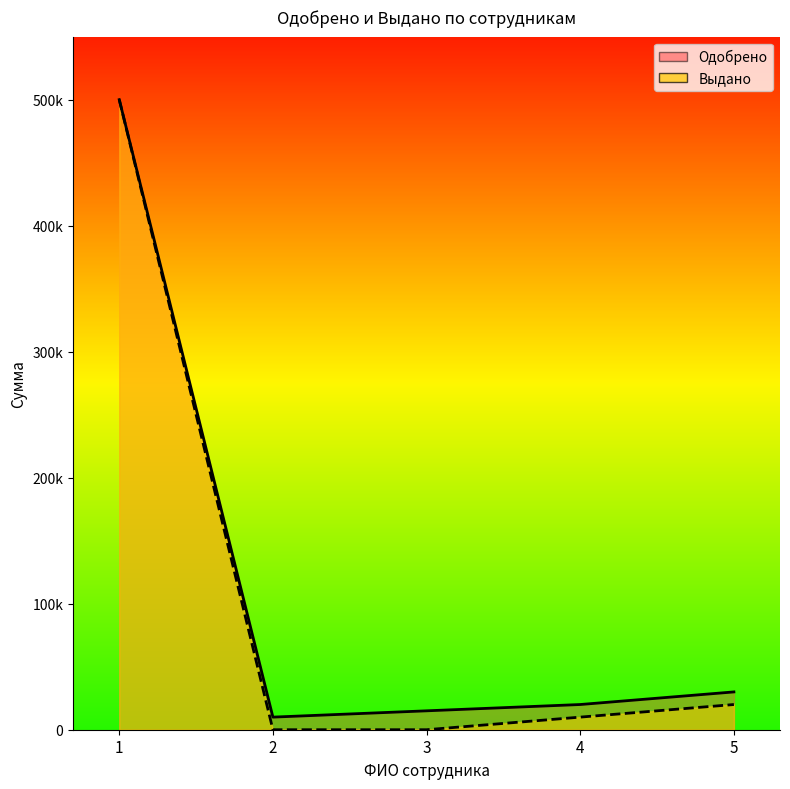

What is the value of the Выдано point at the 4th from the left?

10000